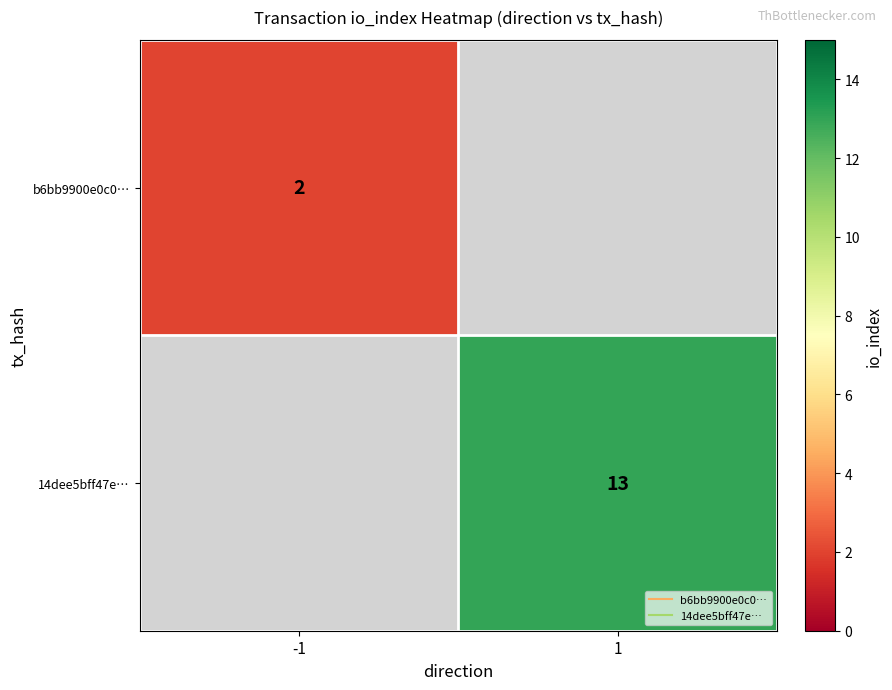

At which label does 14dee5bff47e… reach its minimum?

-1